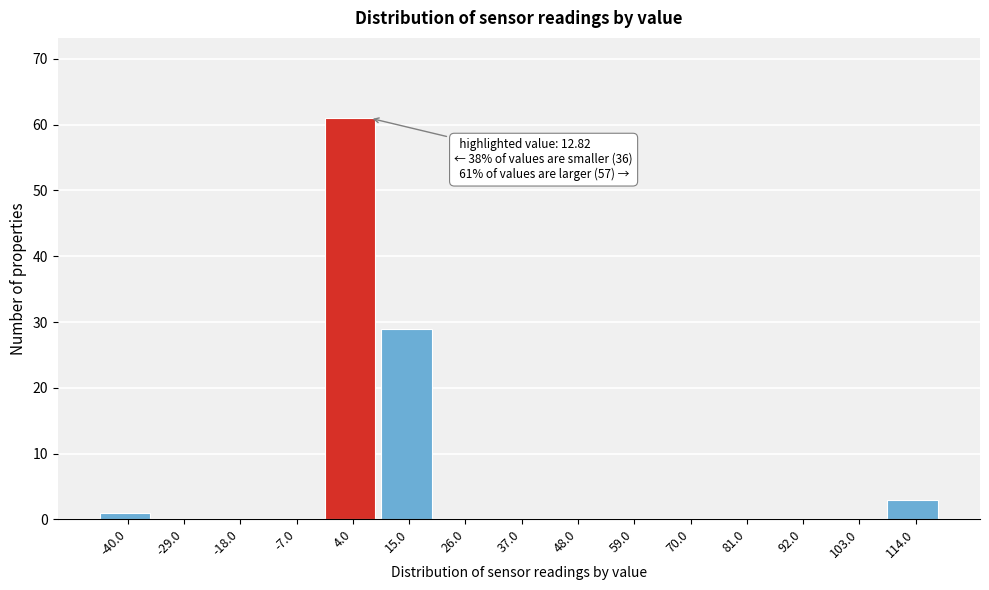

Reading left to right, what are all the values shown in this chart?

-40.0=1	-29.0=0	-18.0=0	-7.0=0	4.0=61	15.0=29	26.0=0	37.0=0	48.0=0	59.0=0	70.0=0	81.0=0	92.0=0	103.0=0	114.0=3